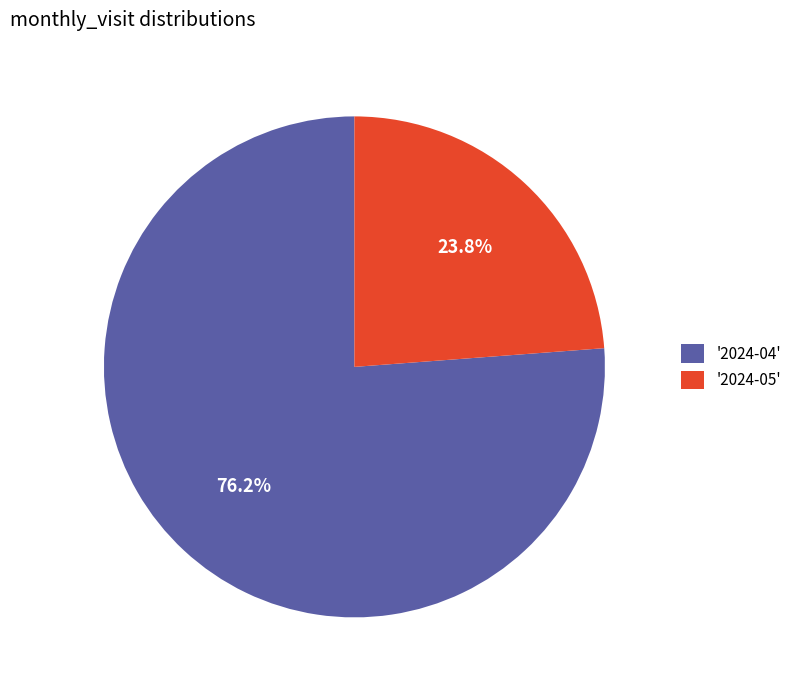

Rank the categories by value from lowest to highest.

'2024-05', '2024-04'